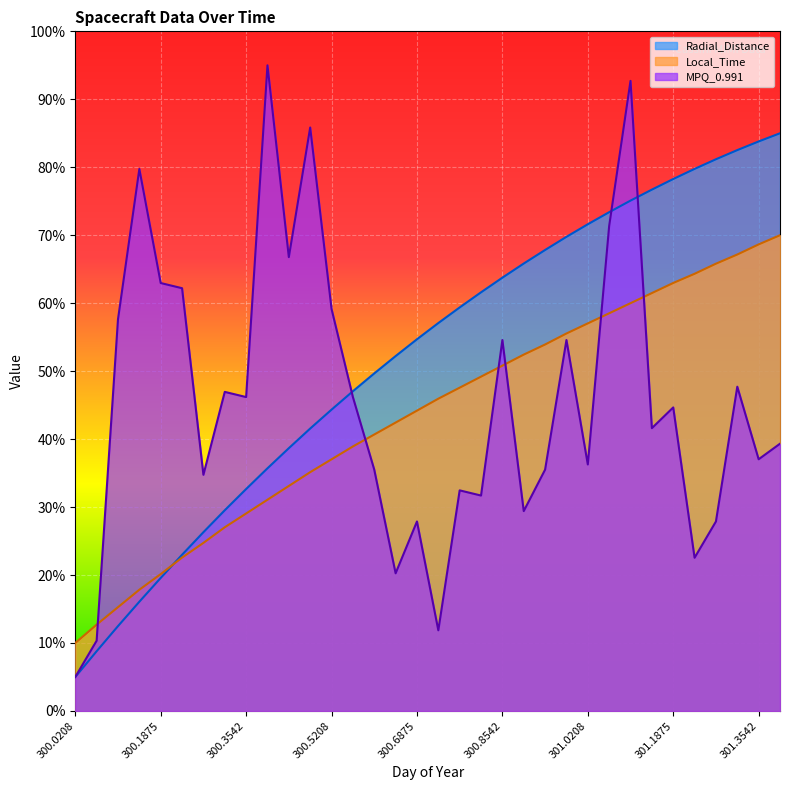

What is the difference between the second highest and second lowest values in the MPQ_0.991 series?

82.4